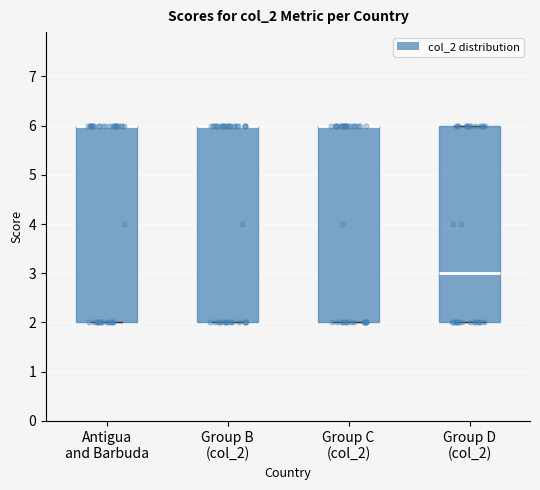

Reading left to right, transcribe this box plot: for each box, give where its median line is, the range the box spans, and where its two whiskers end, as read against the y-axis. The values are not printed on the chart, so give them approximately, as read against the axis.

Antigua and Barbuda: median 6 (drawn on the box's upper edge), box 2 to 6, whiskers 2 to 6
Group B (col_2): median 6 (drawn on the box's upper edge), box 2 to 6, whiskers 2 to 6
Group C (col_2): median 6 (drawn on the box's upper edge), box 2 to 6, whiskers 2 to 6
Group D (col_2): median 3, box 2 to 6, whiskers 2 to 6